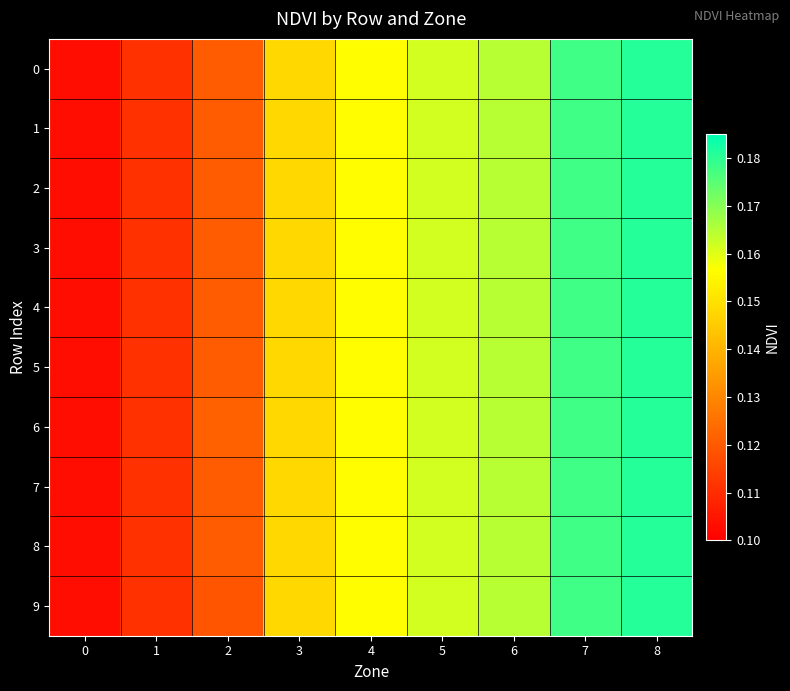

At how many categories does at least one series exceed 0?

9